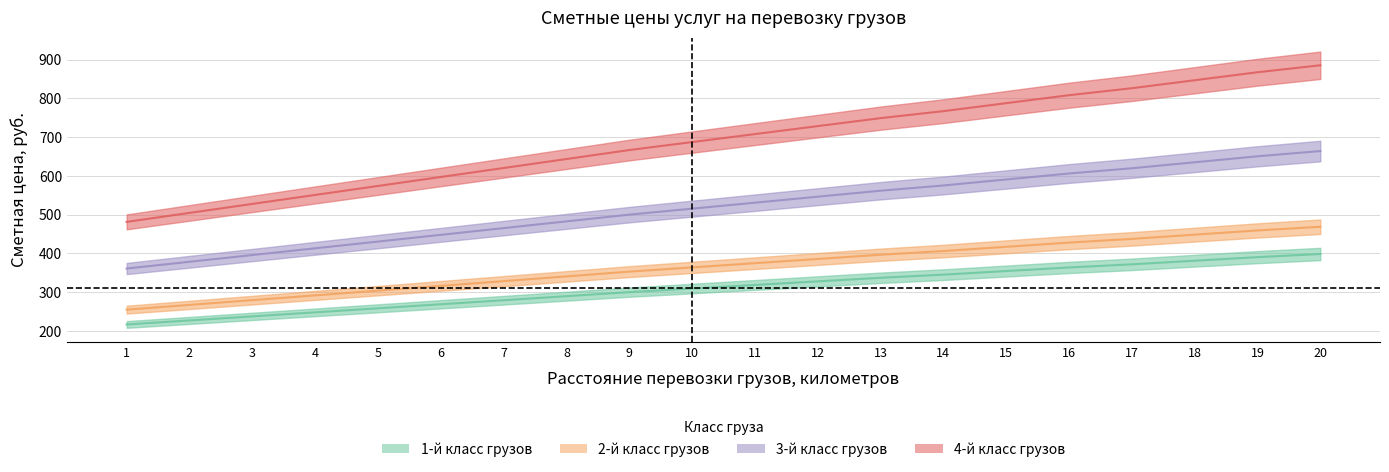

What is the difference between the highest and lowest values at 19?

477.1